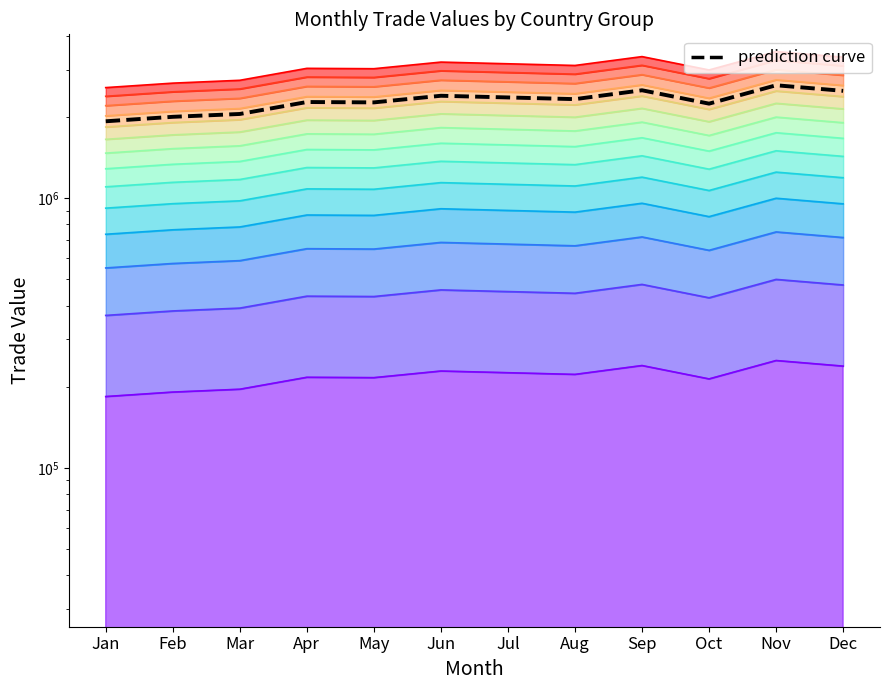

Rank the categories by value from highest to lowest.

Nov, Sep, Dec, Jun, Jul, Aug, Apr, May, Oct, Mar, Feb, Jan